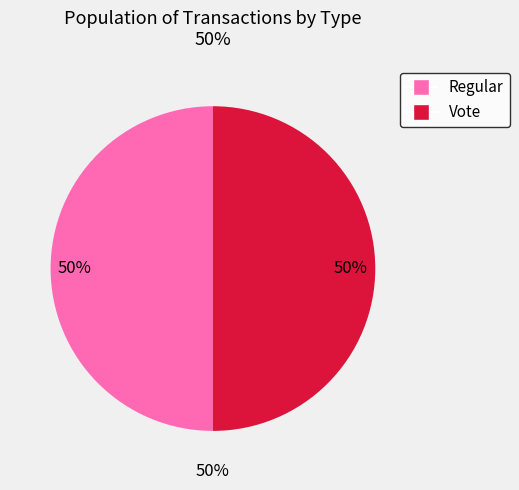

Which slice is the smallest?

Regular